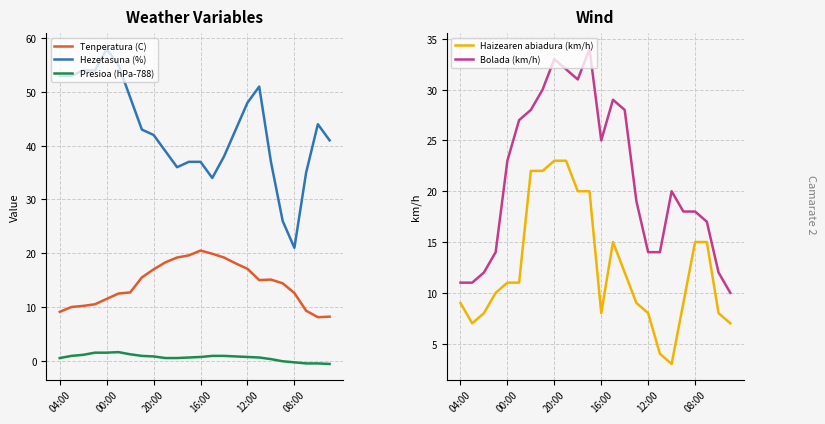

What is the value of the Haizearen abiadura (km/h) point at the 18th from the left?

4.0